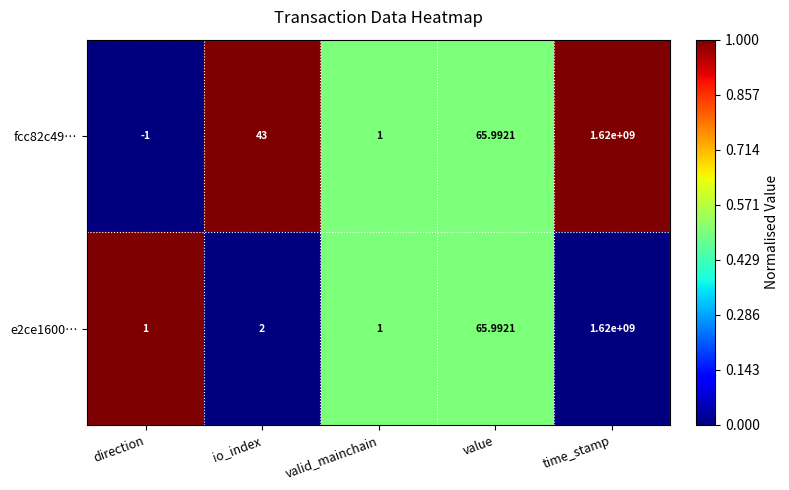

Which series has the largest range (max minus min)?

fcc82c49…